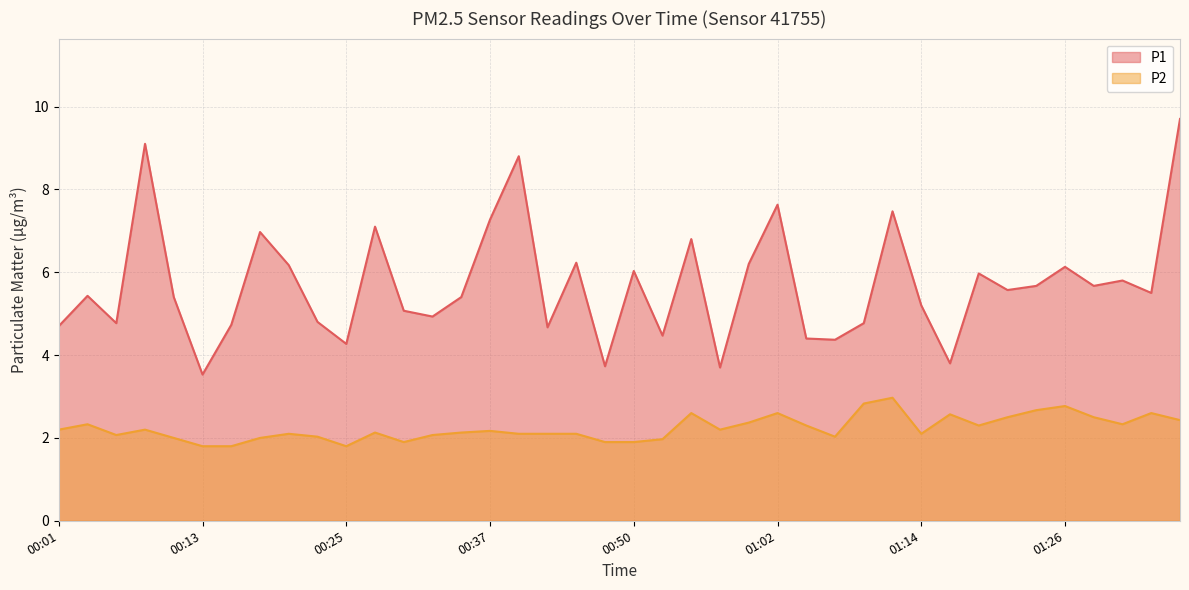

At how many categories does at least one series exceed 9?

2